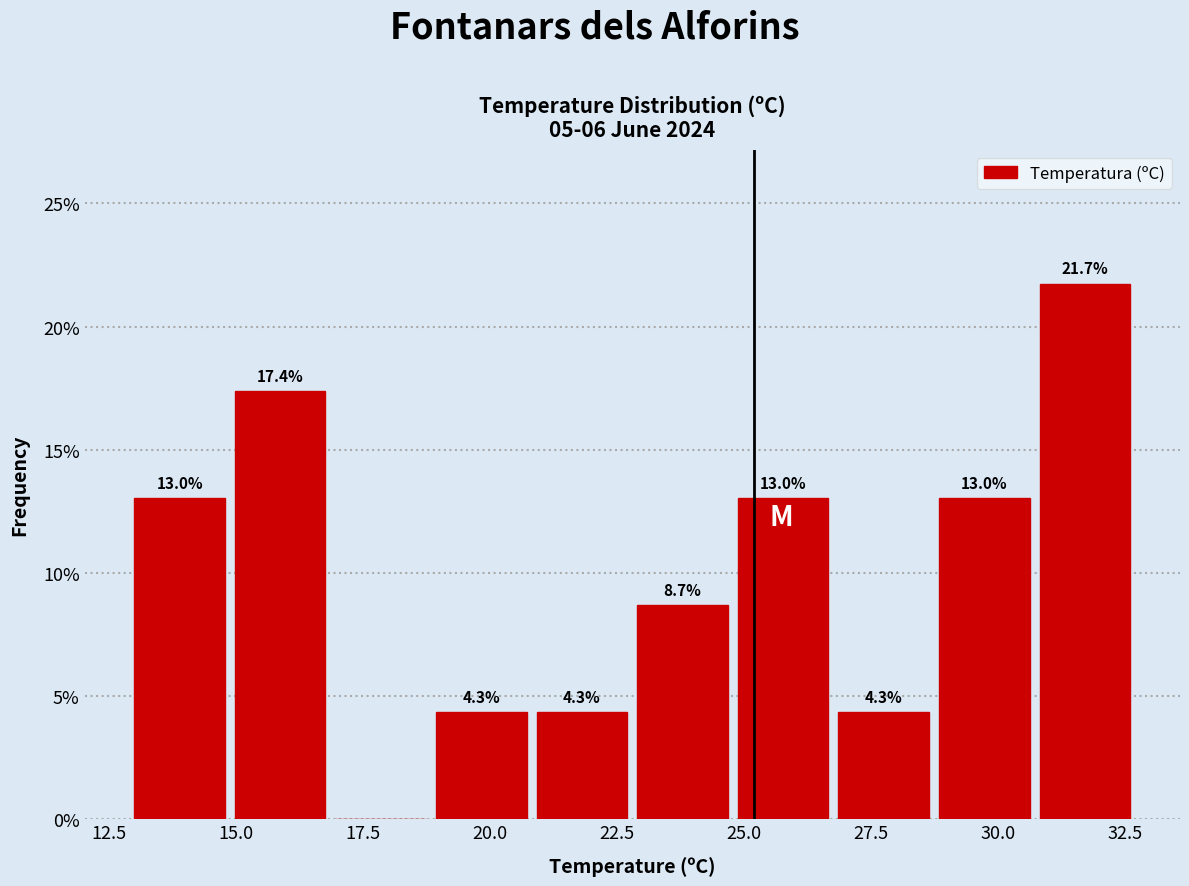

Around what value on the x-axis is the tallest bar? Give the approximate position of its centre, as read against the axis.

31.5